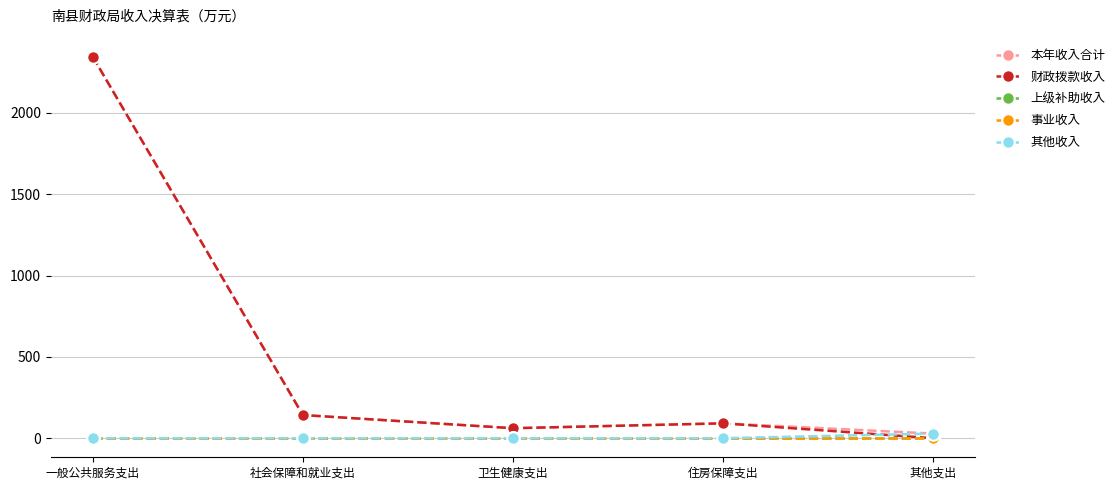

True or false: 上级补助收入 and 其他收入 cross at least once.

False